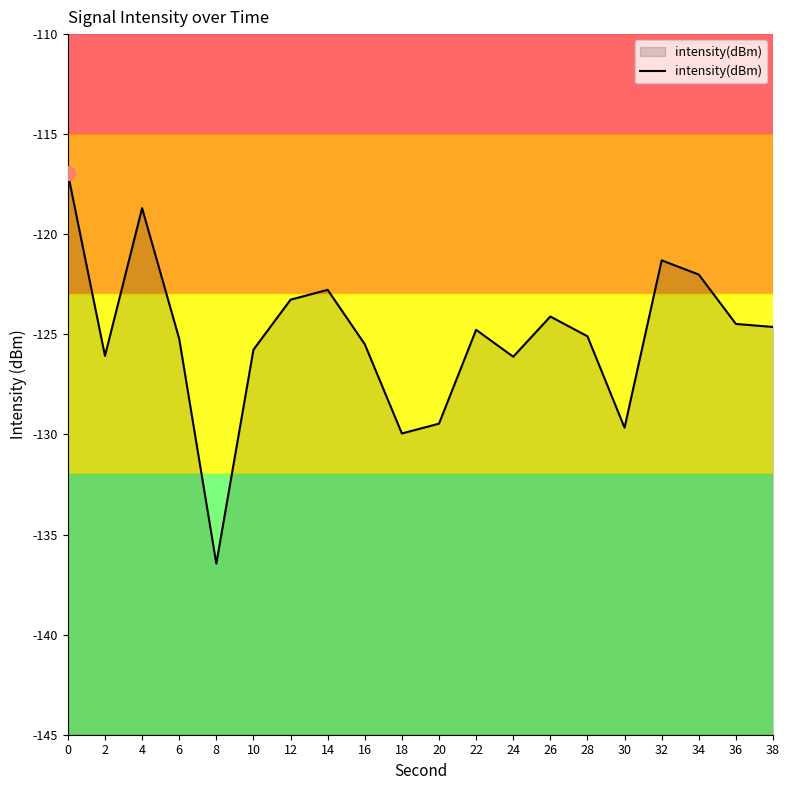

How many points are higher than both their immediate neighbors (excluding endpoints)?

5